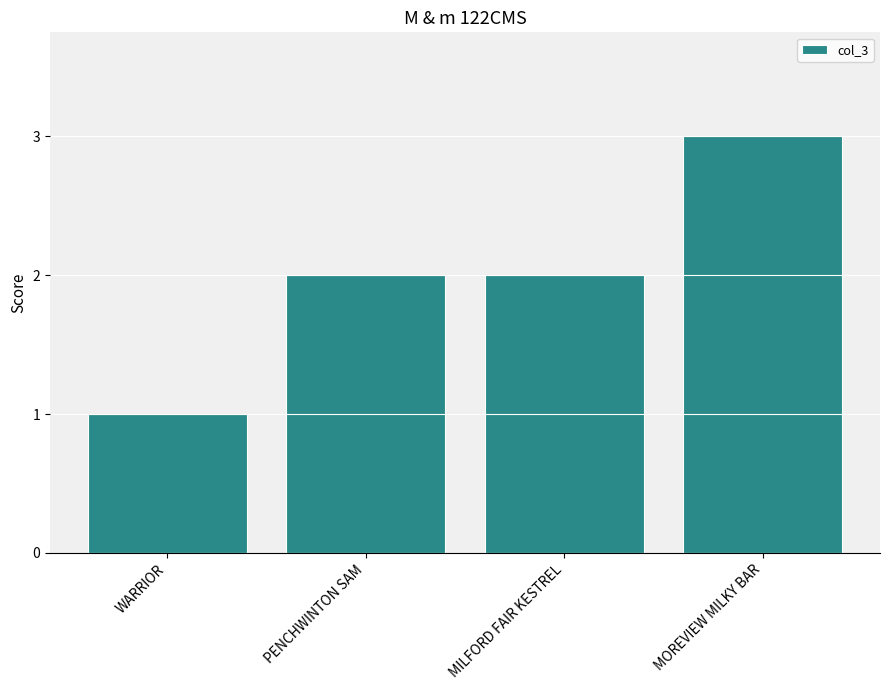

Reading right to left, list all the values displayed in this chart.

MOREVIEW MILKY BAR=3	MILFORD FAIR KESTREL=2	PENCHWINTON SAM=2	WARRIOR=1